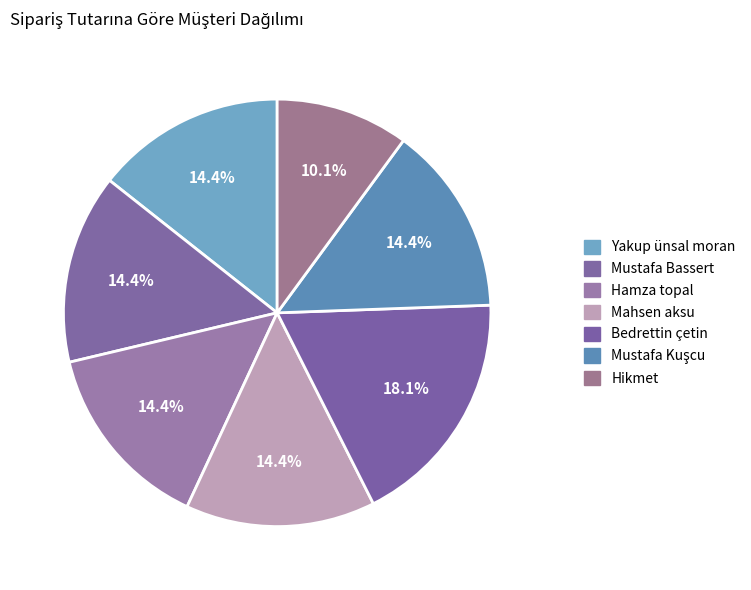

How many slices are in this pie chart?

7